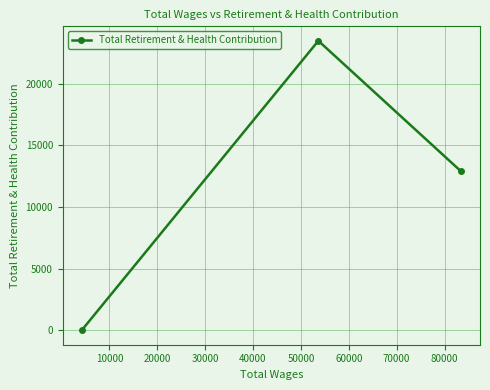

Is this an area chart (filled region under the line)?

No